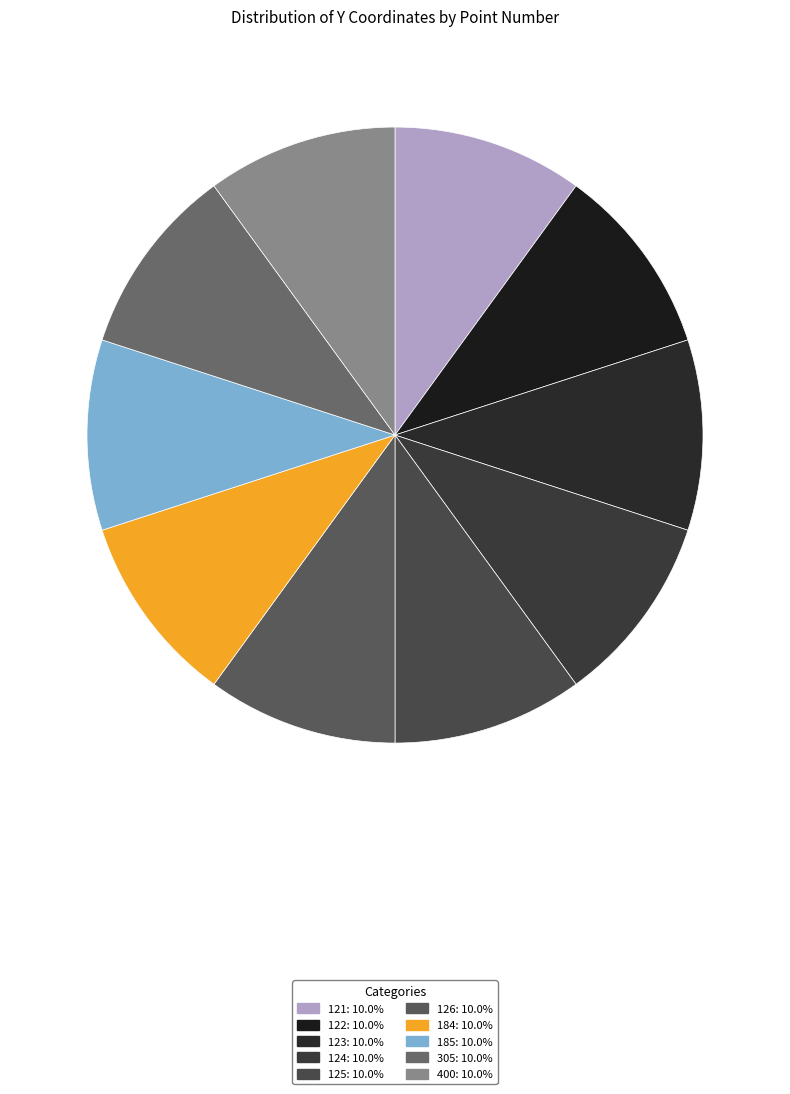

What percentage is the 121 slice, to the nearest percent?

10%